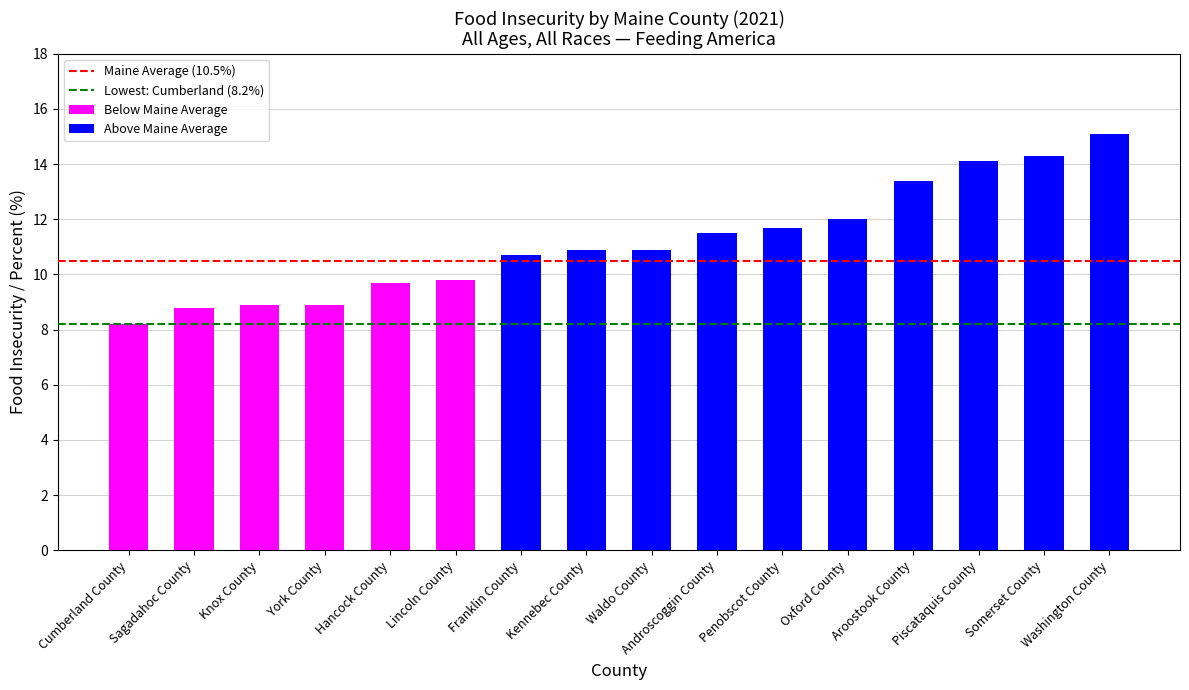

Read the value at York County.

8.9